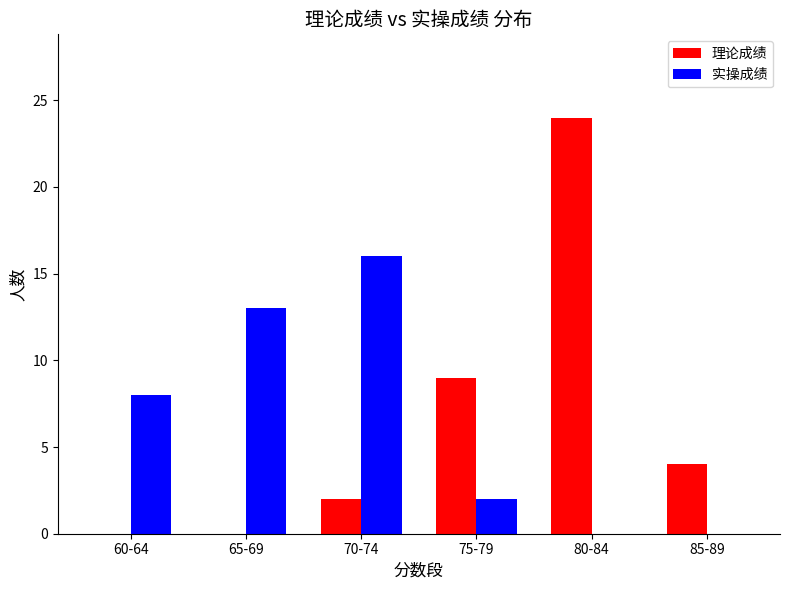

How many groups of bars are there?

6